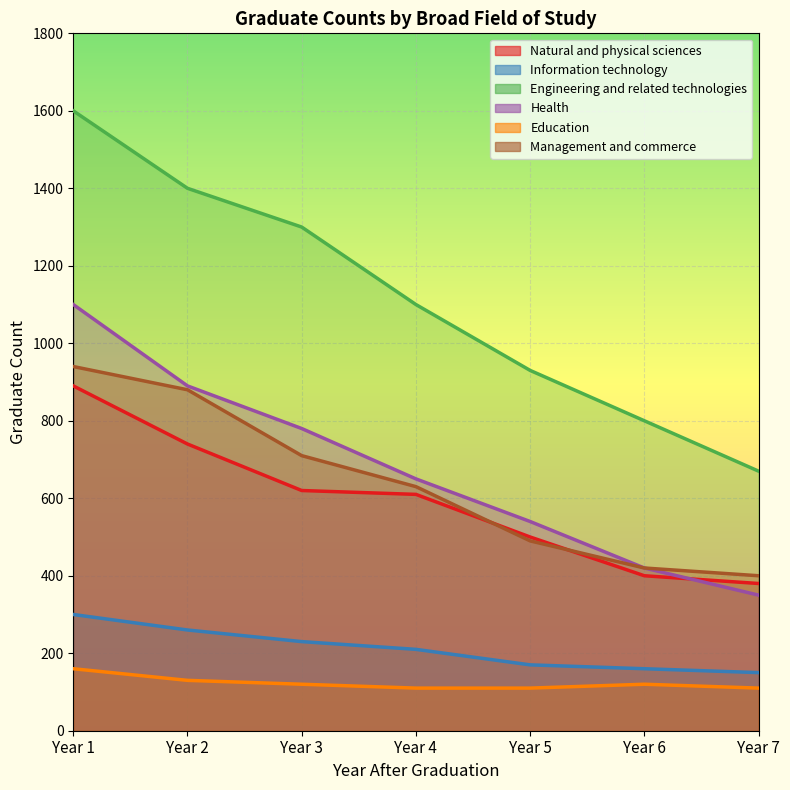

True or false: Engineering and related technologies and Management and commerce cross at least once.

False